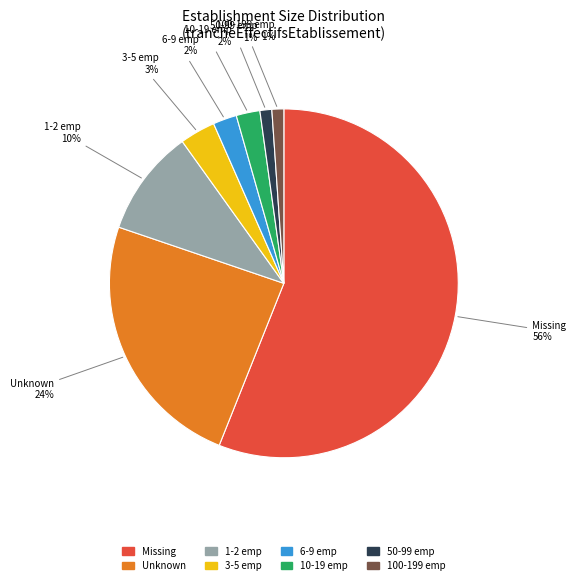

How many slices are in this pie chart?

8